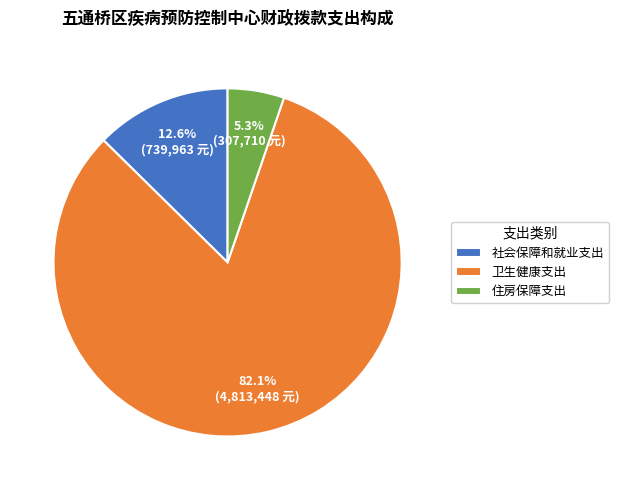

To the nearest percent, what is the difference between the 住房保障支出 and 社会保障和就业支出 slice percentages?

7%